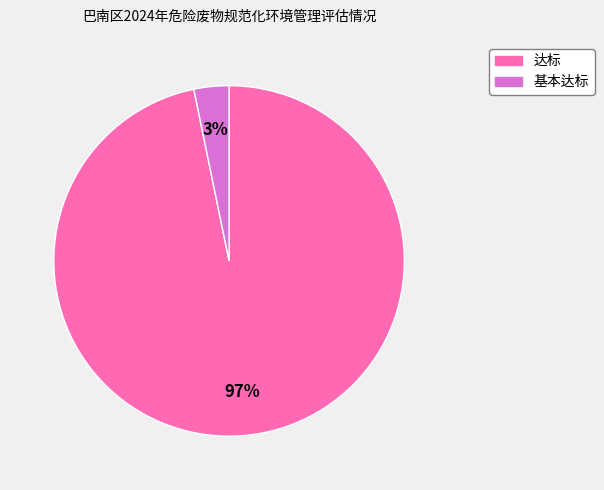

Between 基本达标 and 达标, which is larger?

达标